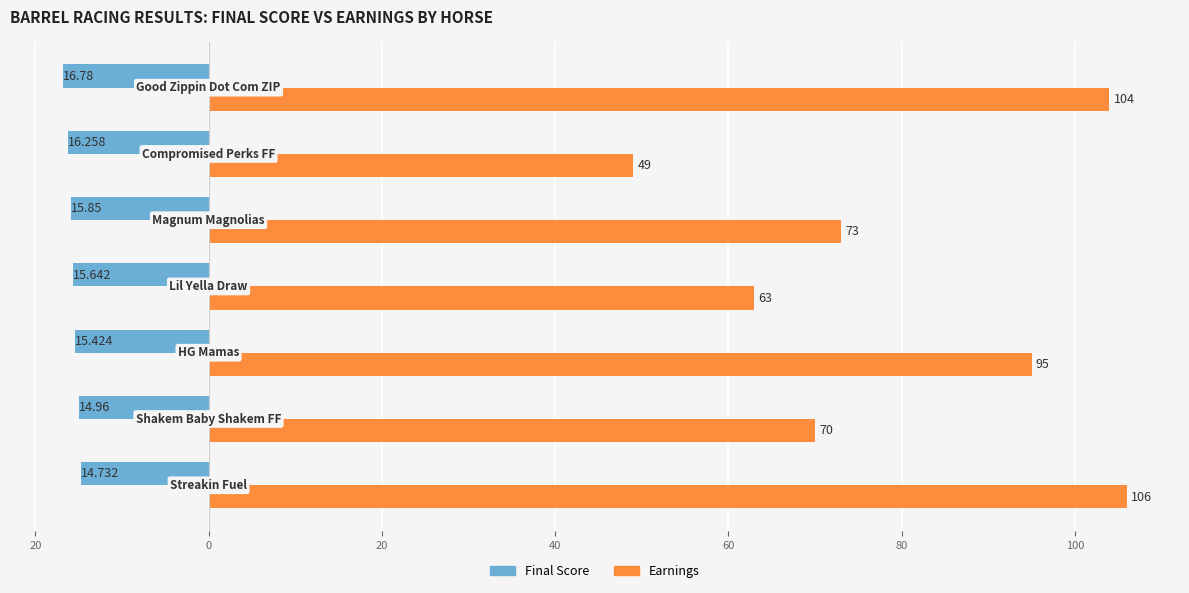

What are all the series names shown in the legend?

Final Score, Earnings